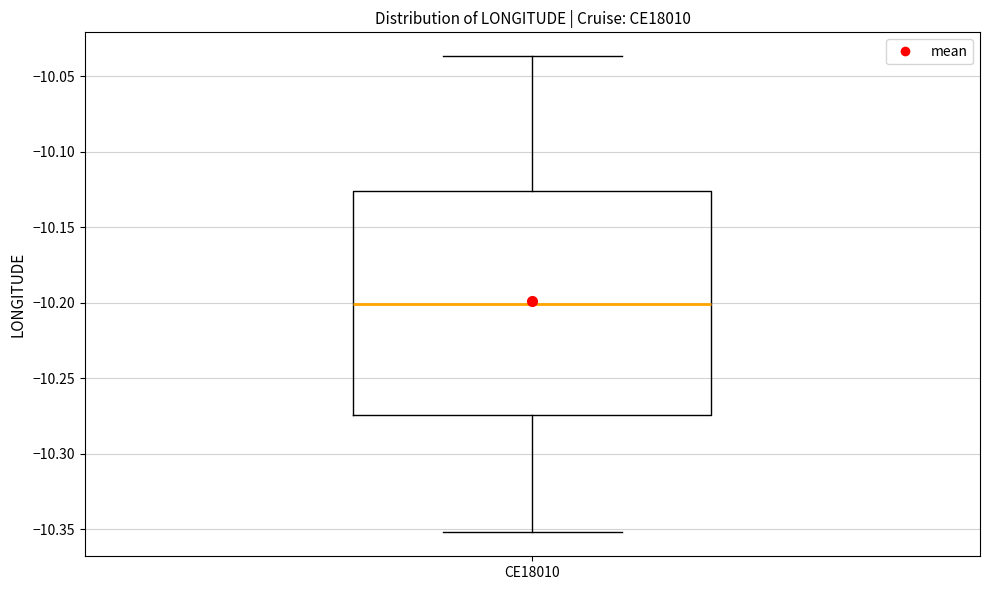

Where does the median line of the box for CE18010 sit on the y-axis? The values are not printed on the chart, so give them approximately, as read against the axis.

-10.200